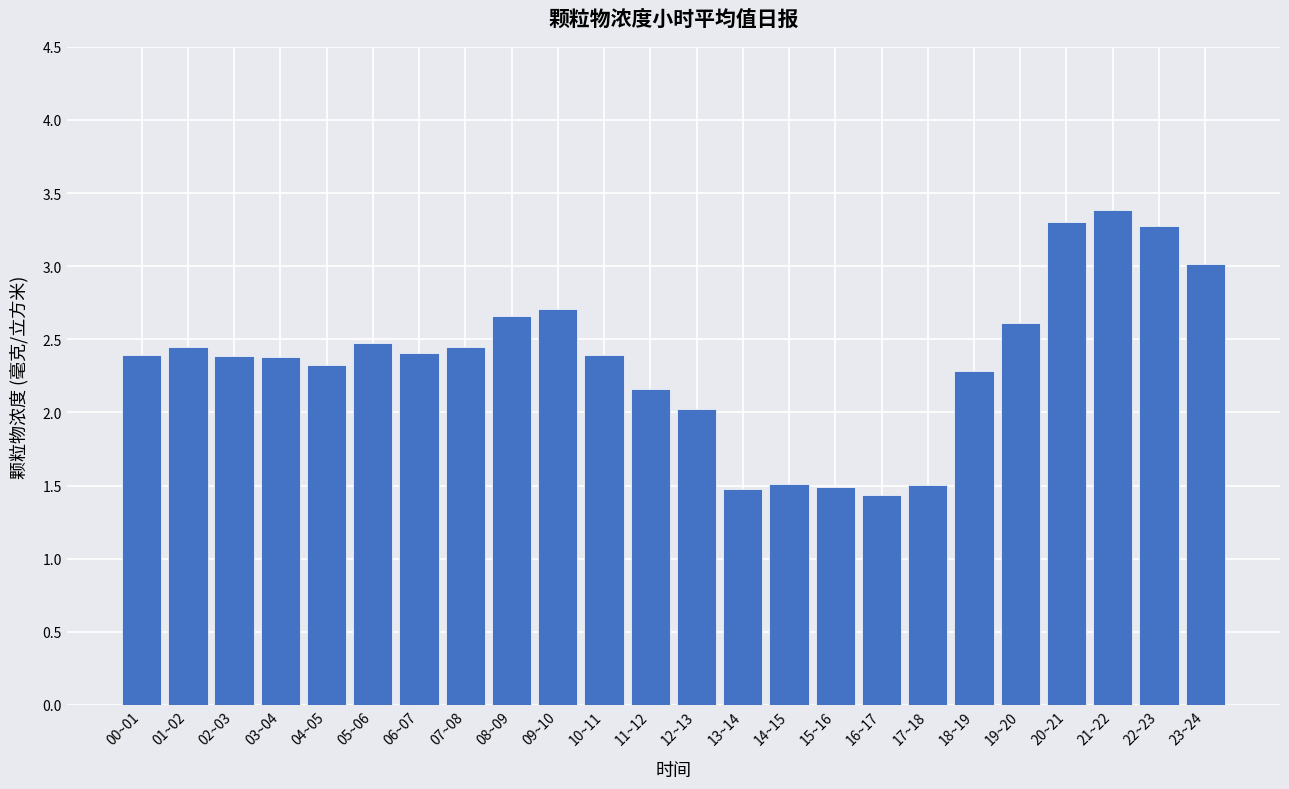

What is the change in value from 06~07 to 22~23?

+0.9